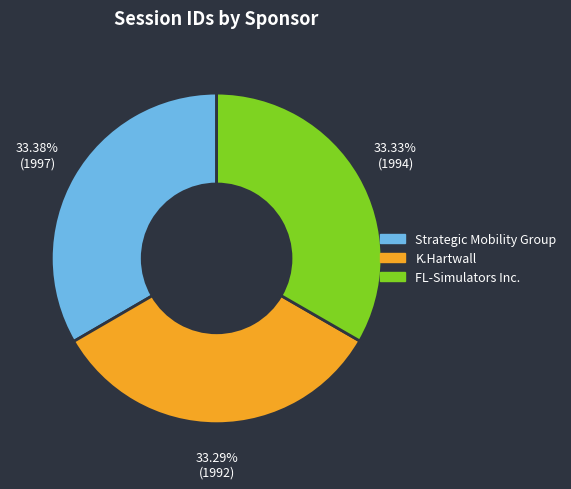

What percentage is the FL-Simulators Inc. slice, to the nearest percent?

33%